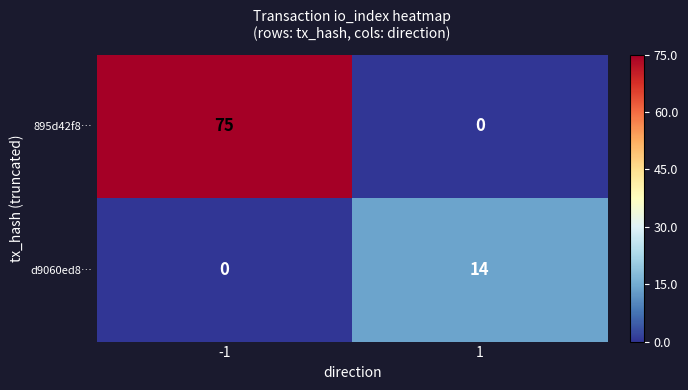

What is the sum of all d9060ed8… values?

14